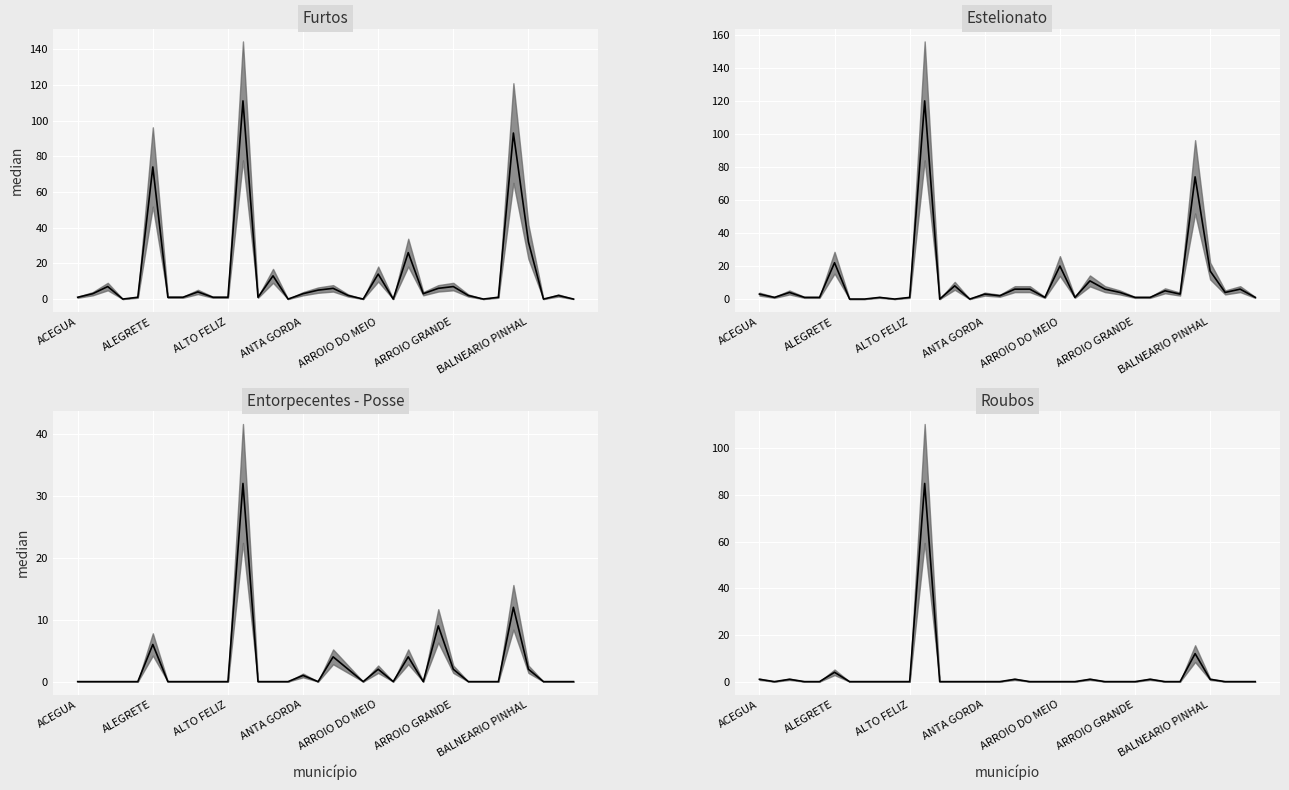

True or false: Estelionato median and Entorpecentes - Posse median cross at least once.

True